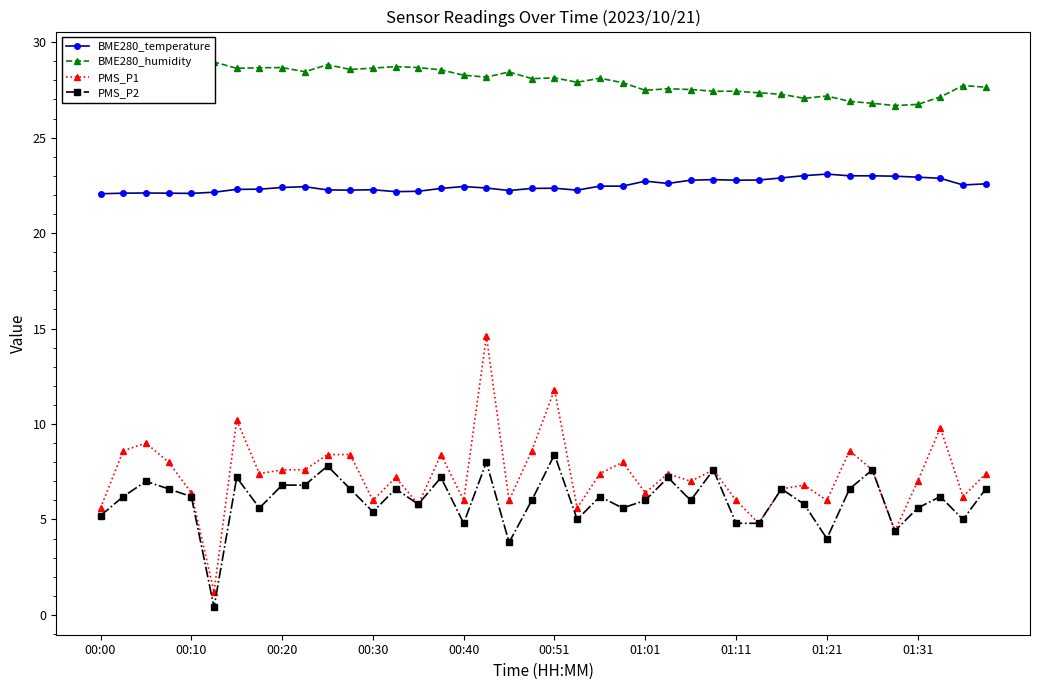

True or false: PMS_P2 has more than 2 interior local peaks.

True